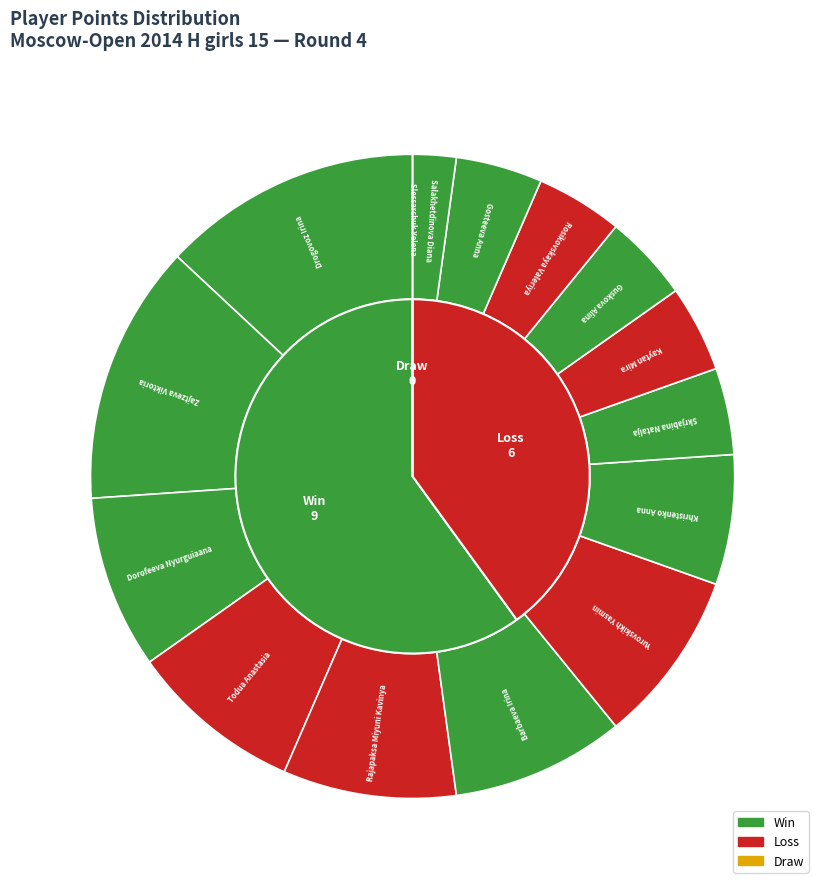

At Skrjabina Natalja, list the series in order from smallest to largest.

Loss, Win